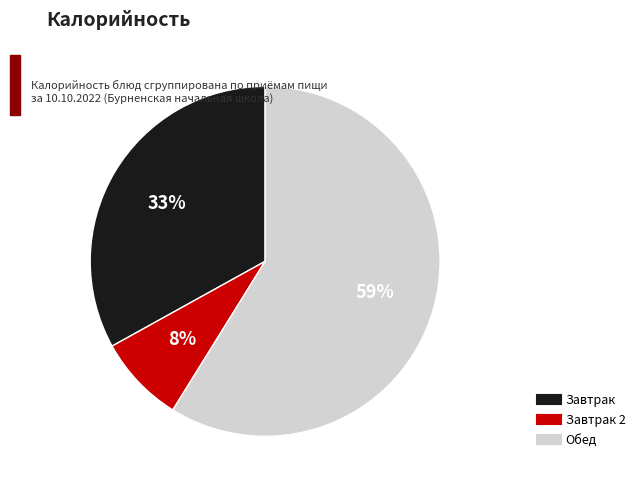

To the nearest percent, what is the difference between the largest and smallest slice percentages?

51%